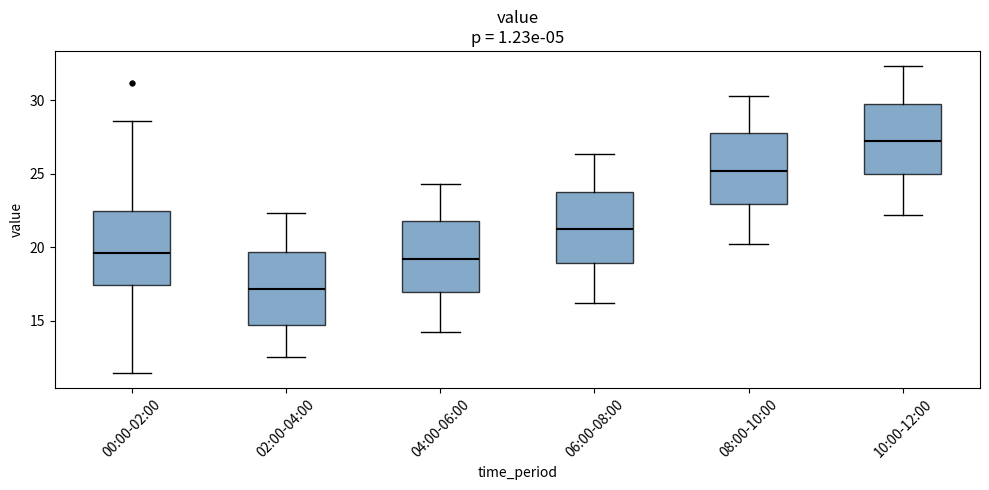

Reading left to right, read every box against the y-axis: the position of its median line, the range the box covers, and the ends of its whiskers. The values are not printed on the chart, so give them approximately, as read against the axis.

00:00-02:00: median 19.5, box 17.5 to 22.5, whiskers 11.5 to 28.5
02:00-04:00: median 17.0, box 14.5 to 19.5, whiskers 12.5 to 22.5
04:00-06:00: median 19.0, box 17.0 to 22.0, whiskers 14.0 to 24.5
06:00-08:00: median 21.0, box 19.0 to 24.0, whiskers 16.0 to 26.5
08:00-10:00: median 25.0, box 23.0 to 28.0, whiskers 20.0 to 30.5
10:00-12:00: median 27.0, box 25.0 to 30.0, whiskers 22.0 to 32.5